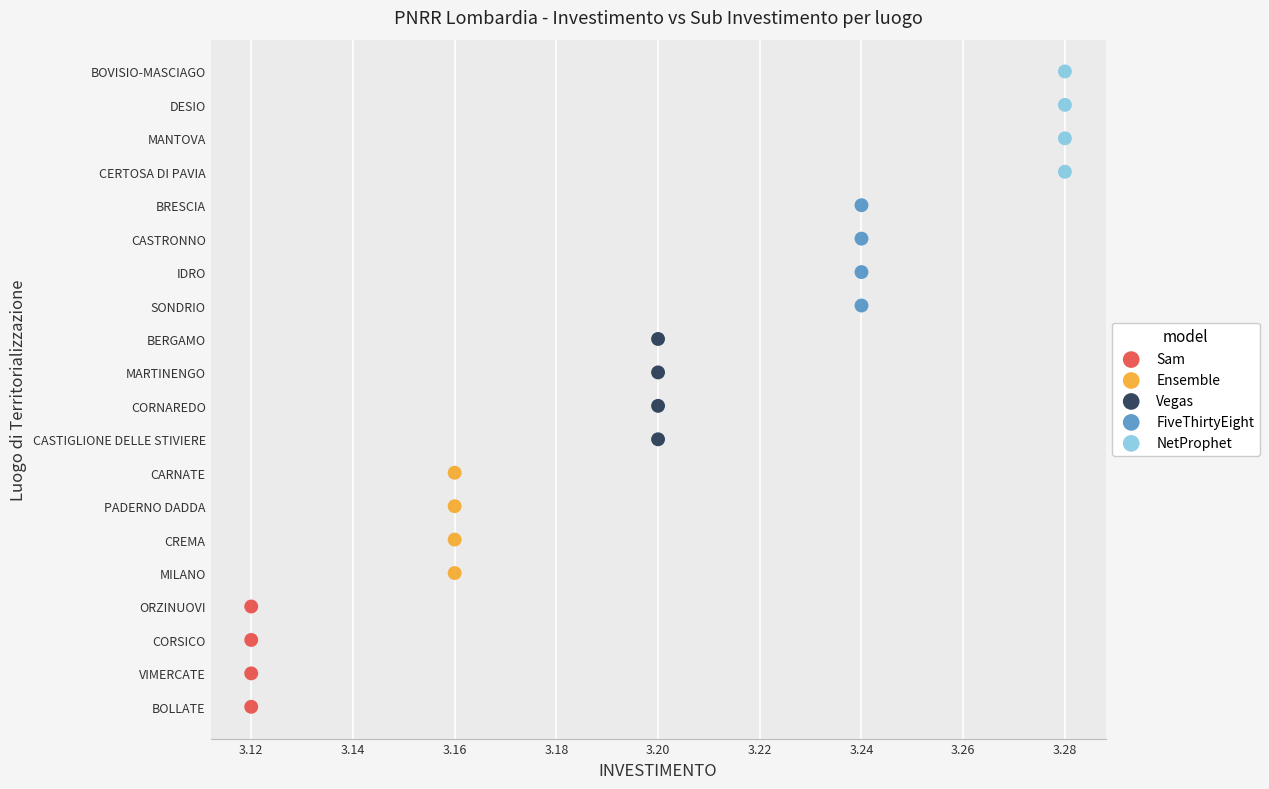

What are all the series names shown in the legend?

Sam, Ensemble, Vegas, FiveThirtyEight, NetProphet